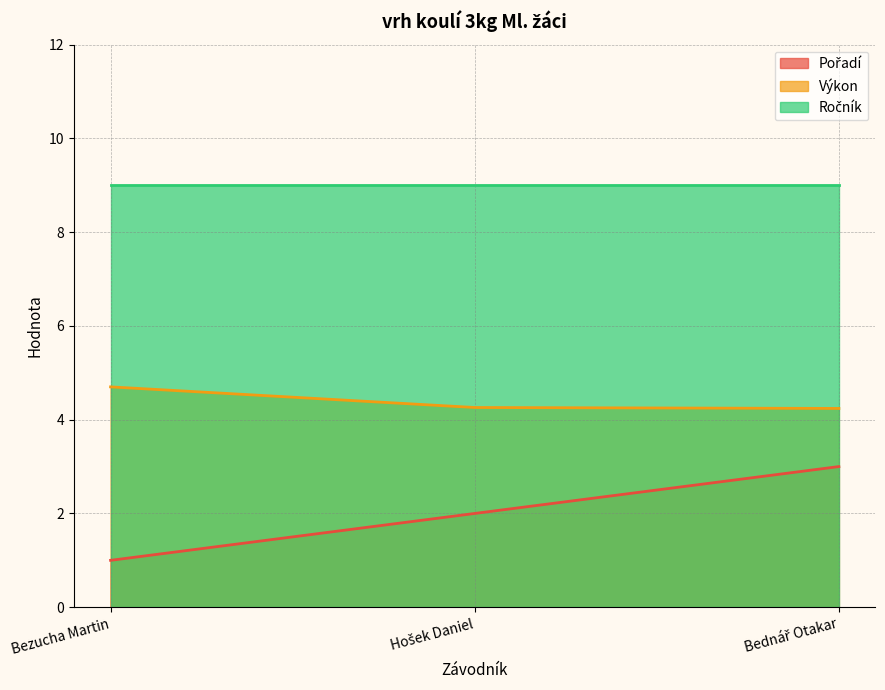

What is the label of the 1st point from the right?

Bednář Otakar